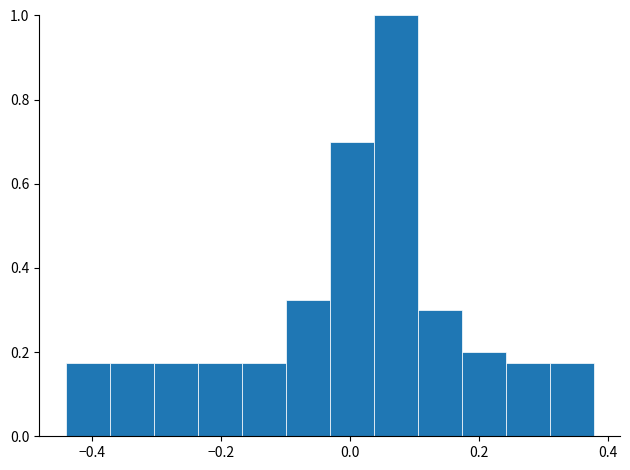

Around what value on the x-axis is the tallest bar? Give the approximate position of its centre, as read against the axis.

0.08